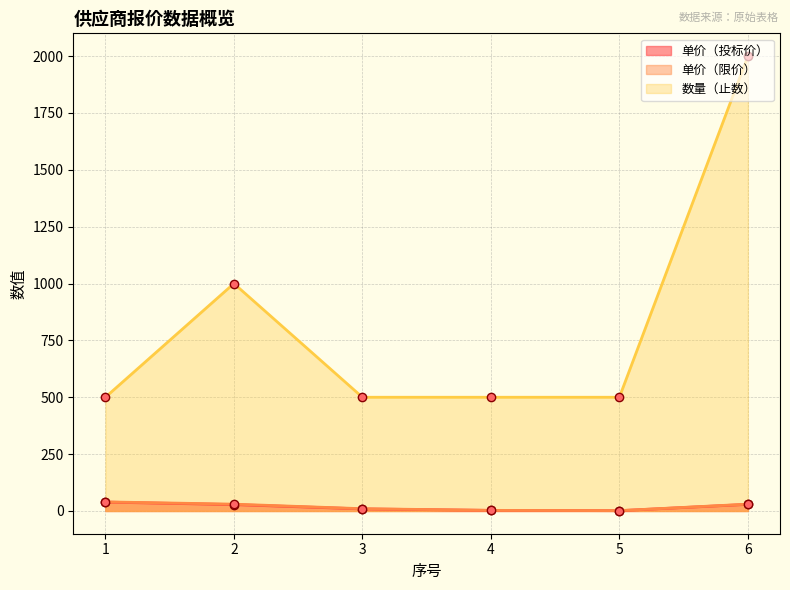

At which category does 单价（投标价） reach its first local valley?

5